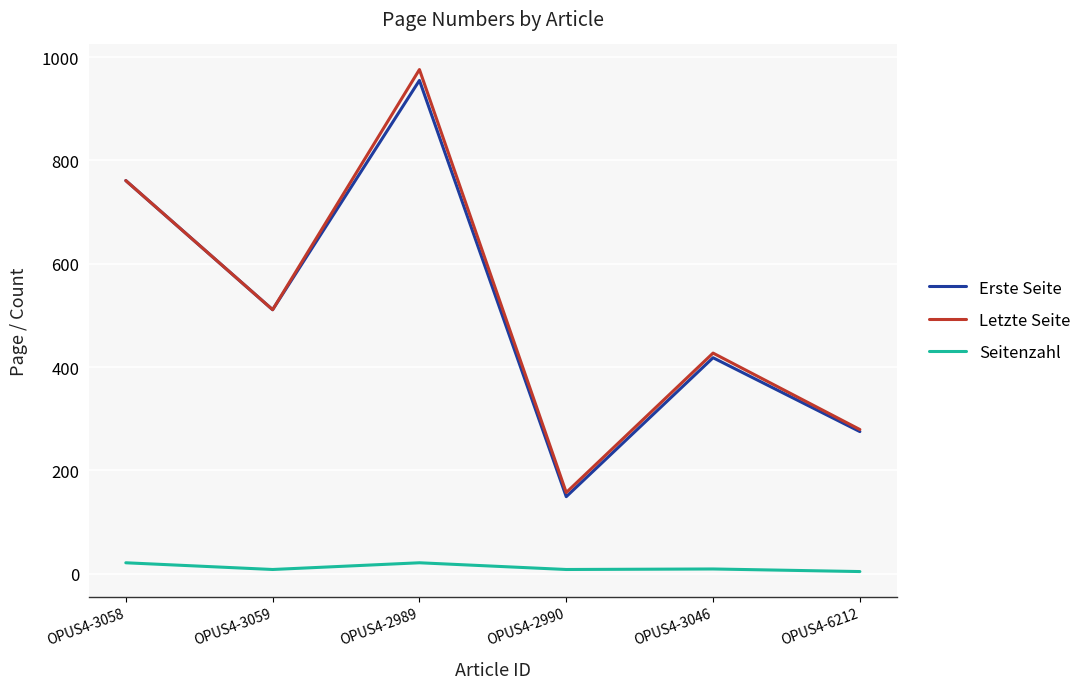

True or false: Erste Seite and Seitenzahl intersect in this chart.

False